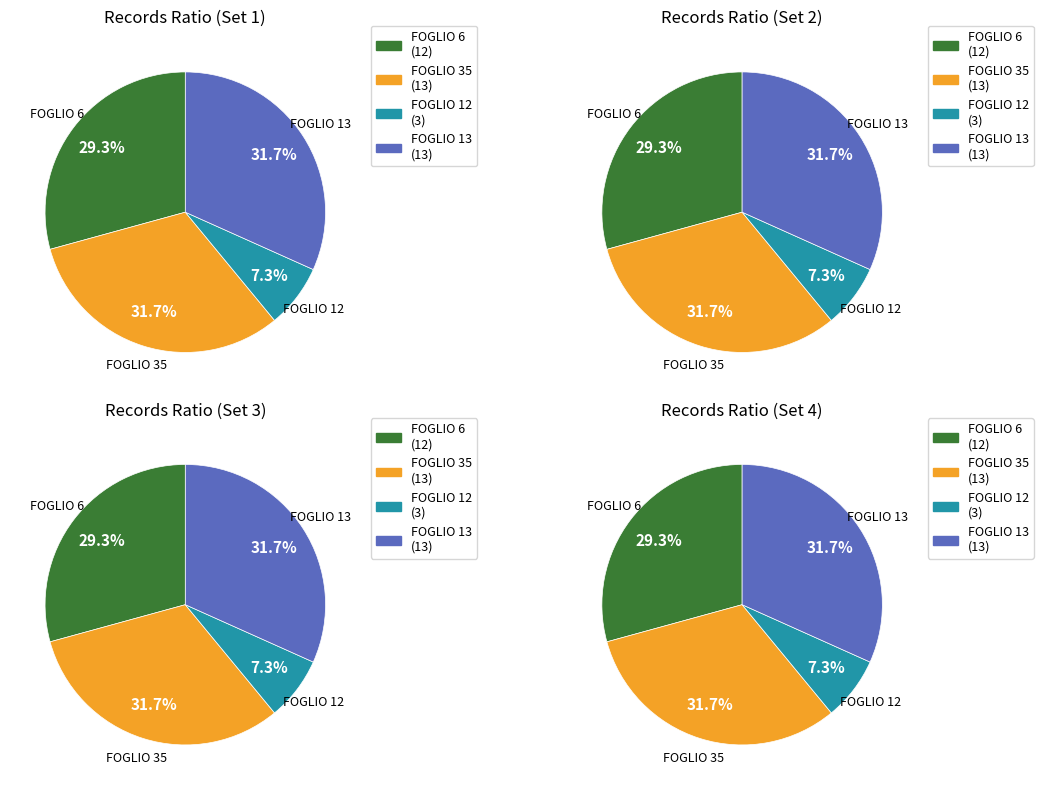

Is the sum of FOGLIO 13 and FOGLIO 12 greater than half?

No